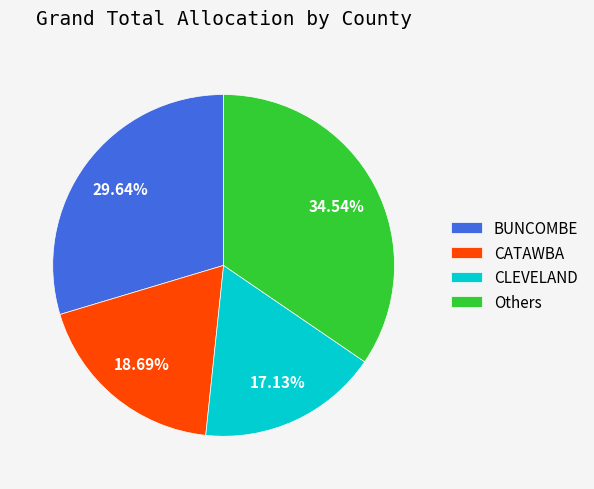

How many segments does this pie chart have?

4